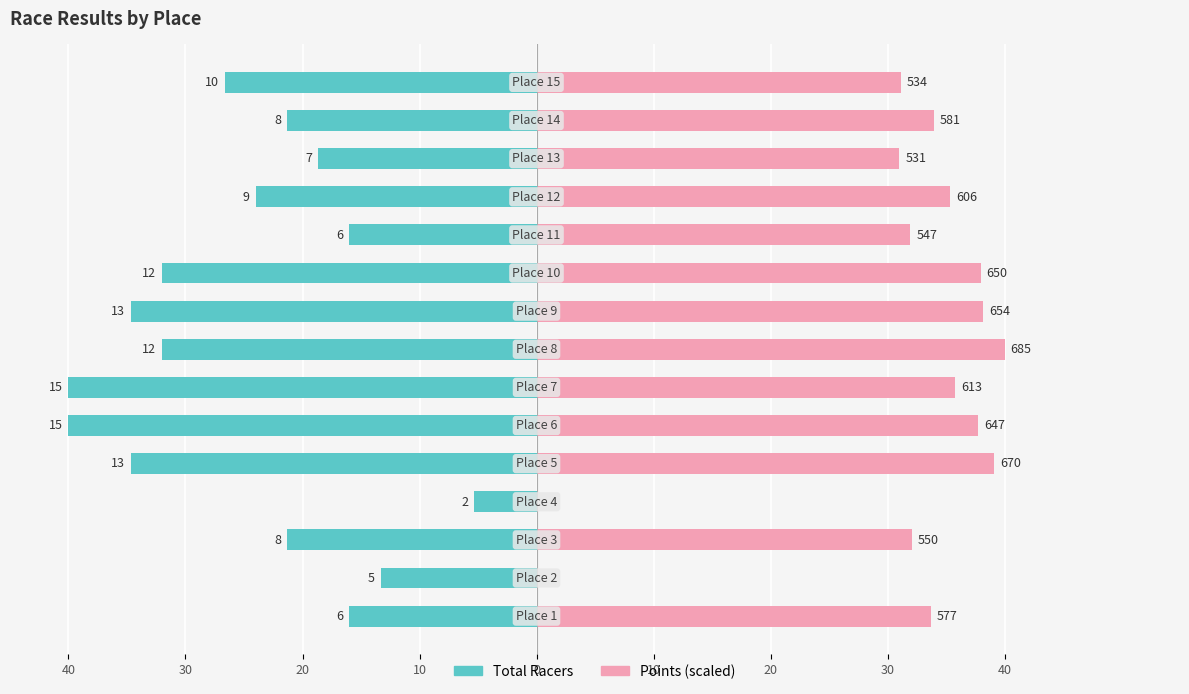

What is the label of the 4th bar from the right?

11